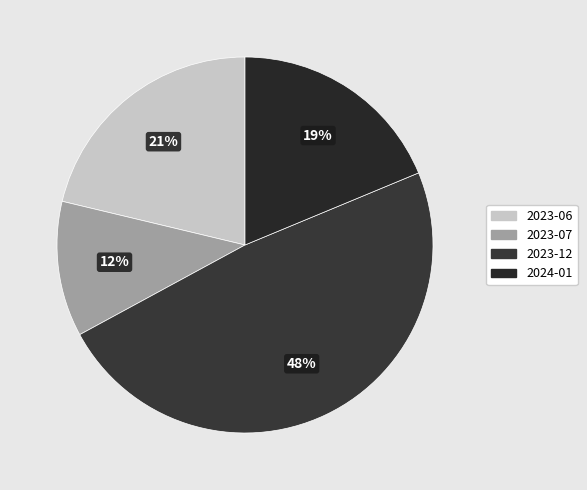

How many slices are in this pie chart?

4